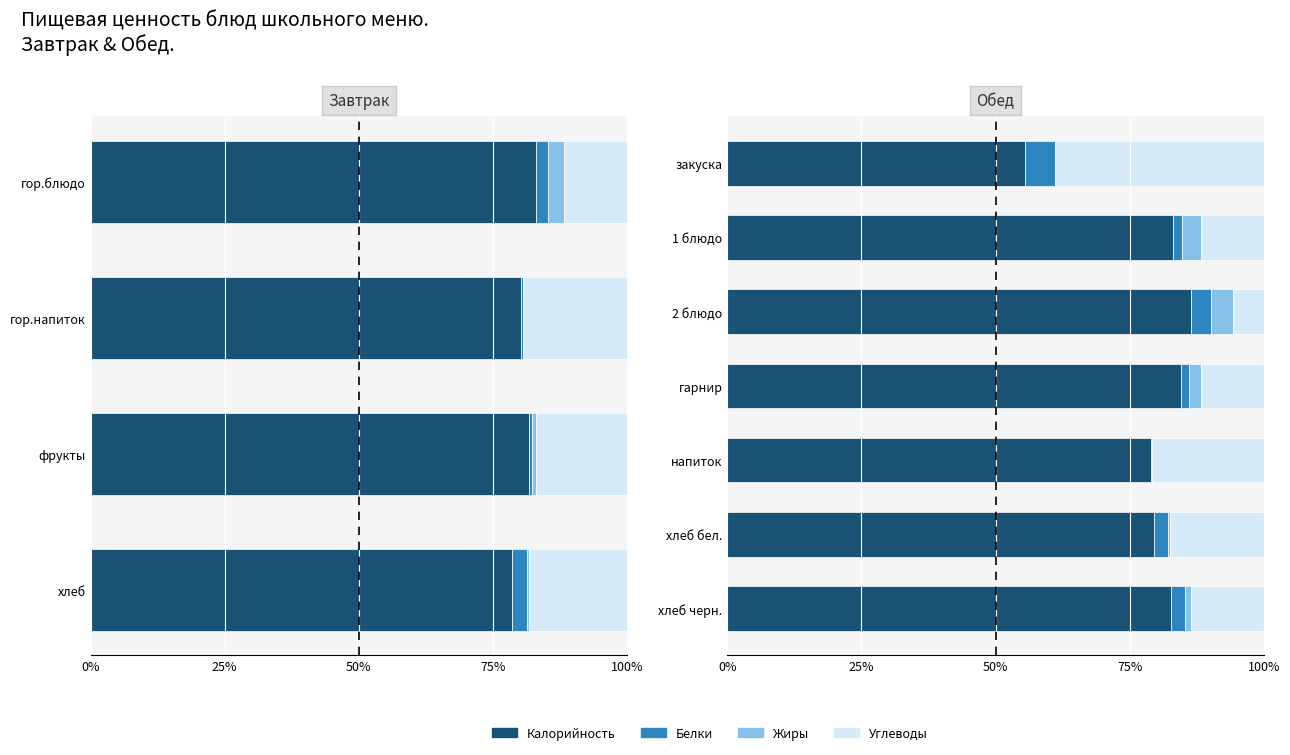

What is the total value across all series at хлеб бел.?

100.0